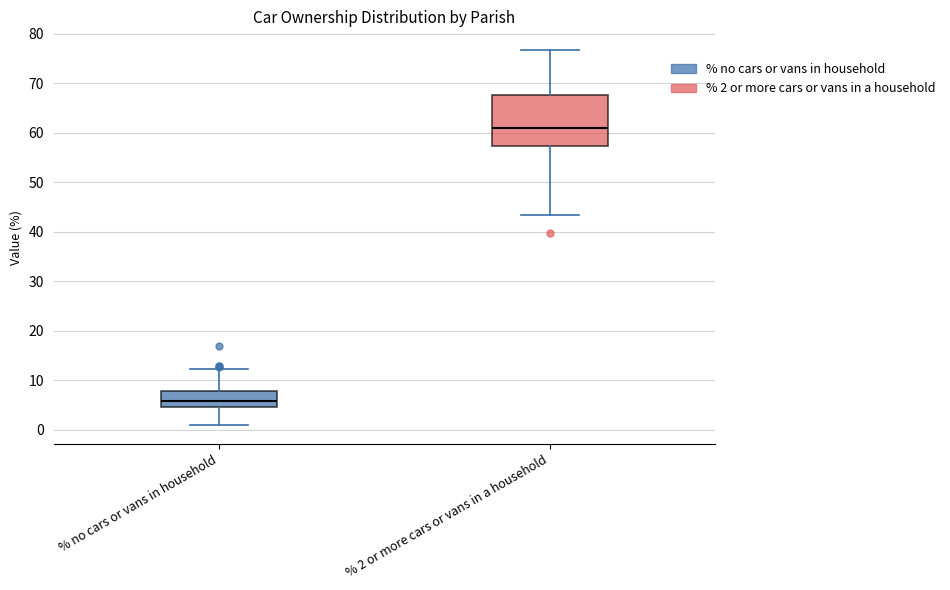

Which box is the tallest, from its lower edge to its upper edge?

% 2 or more cars or vans in a household